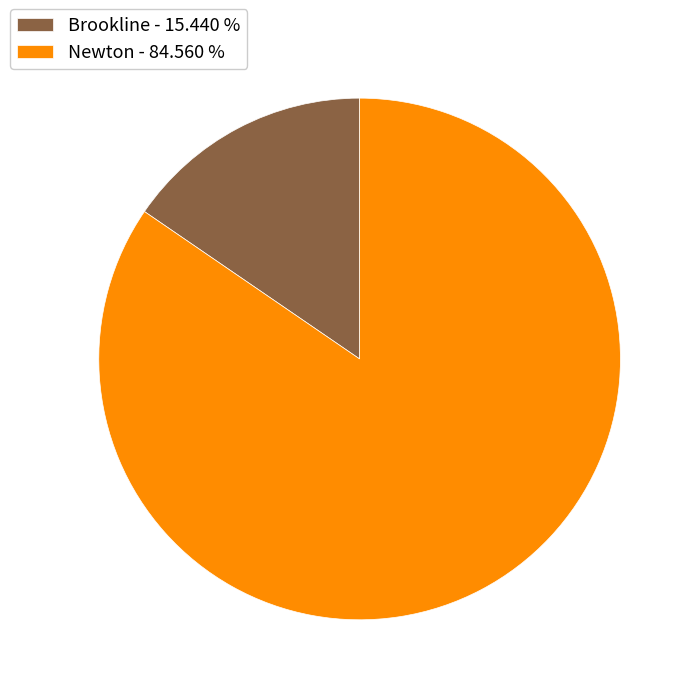

Which slice represents more than half of the pie?

Newton